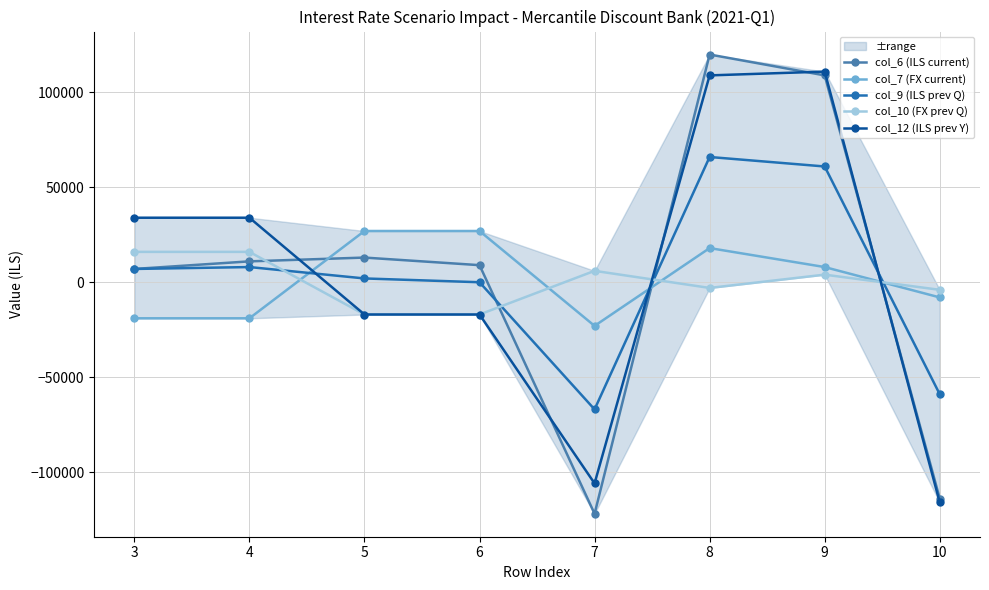

Which series has the widest spread of values?

col_6 (ILS current)